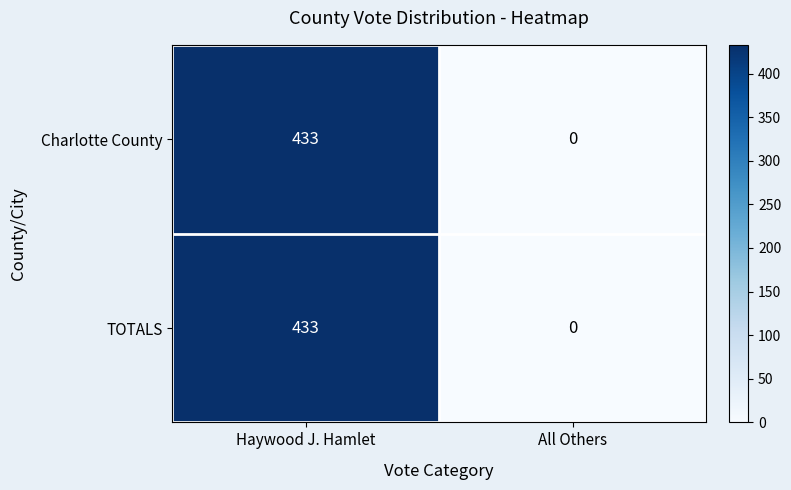

What is the difference between the Charlotte County values at Haywood J. Hamlet and All Others?

433